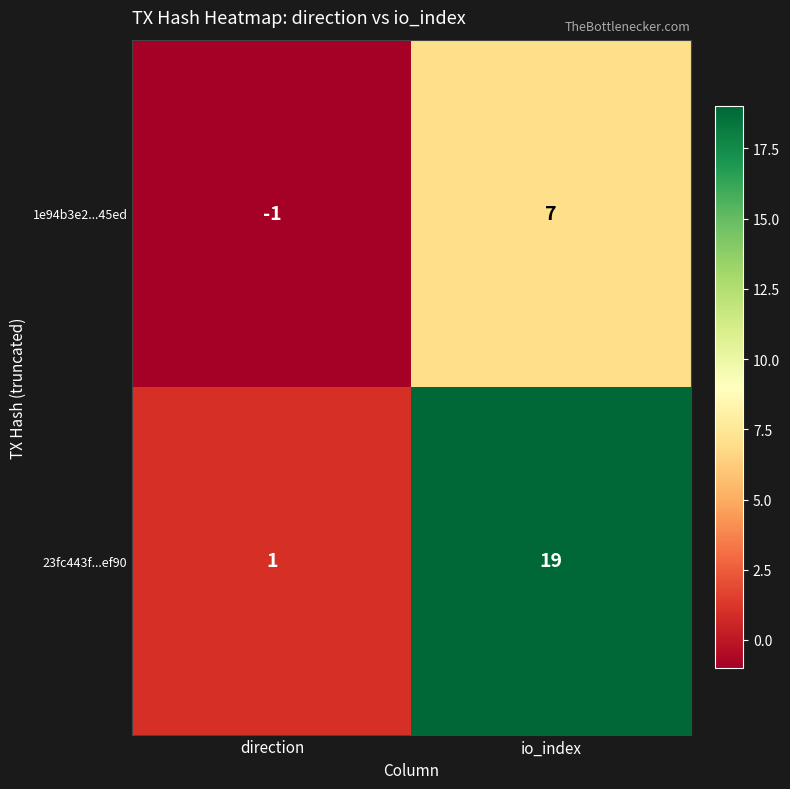

Which category has the highest value in the 1e94b3e2...45ed series?

io_index